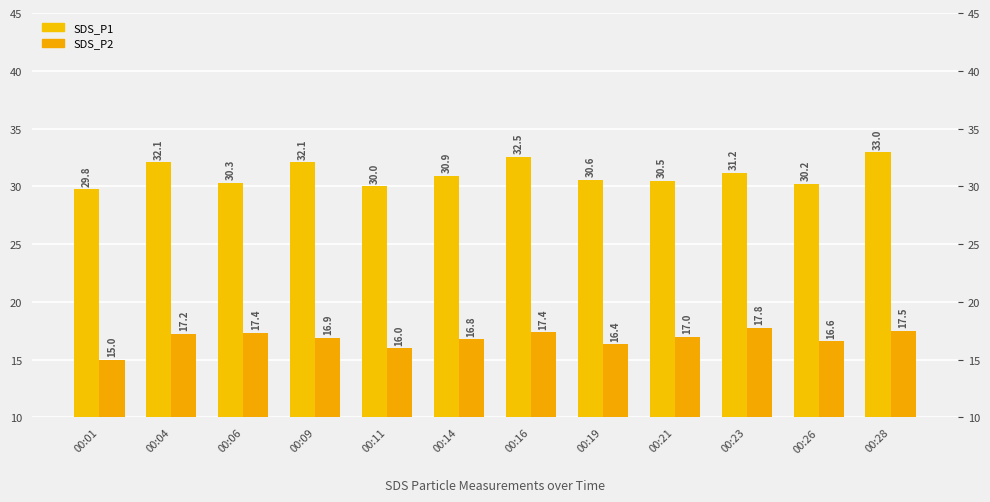

Reading left to right, extract all data points from this chart.

SDS_P1: 29.8	32.1	30.3	32.1	30.0	30.9	32.5	30.6	30.5	31.2	30.2	33.0
SDS_P2: 15.0	17.2	17.4	16.9	16.0	16.8	17.4	16.4	17.0	17.8	16.6	17.5